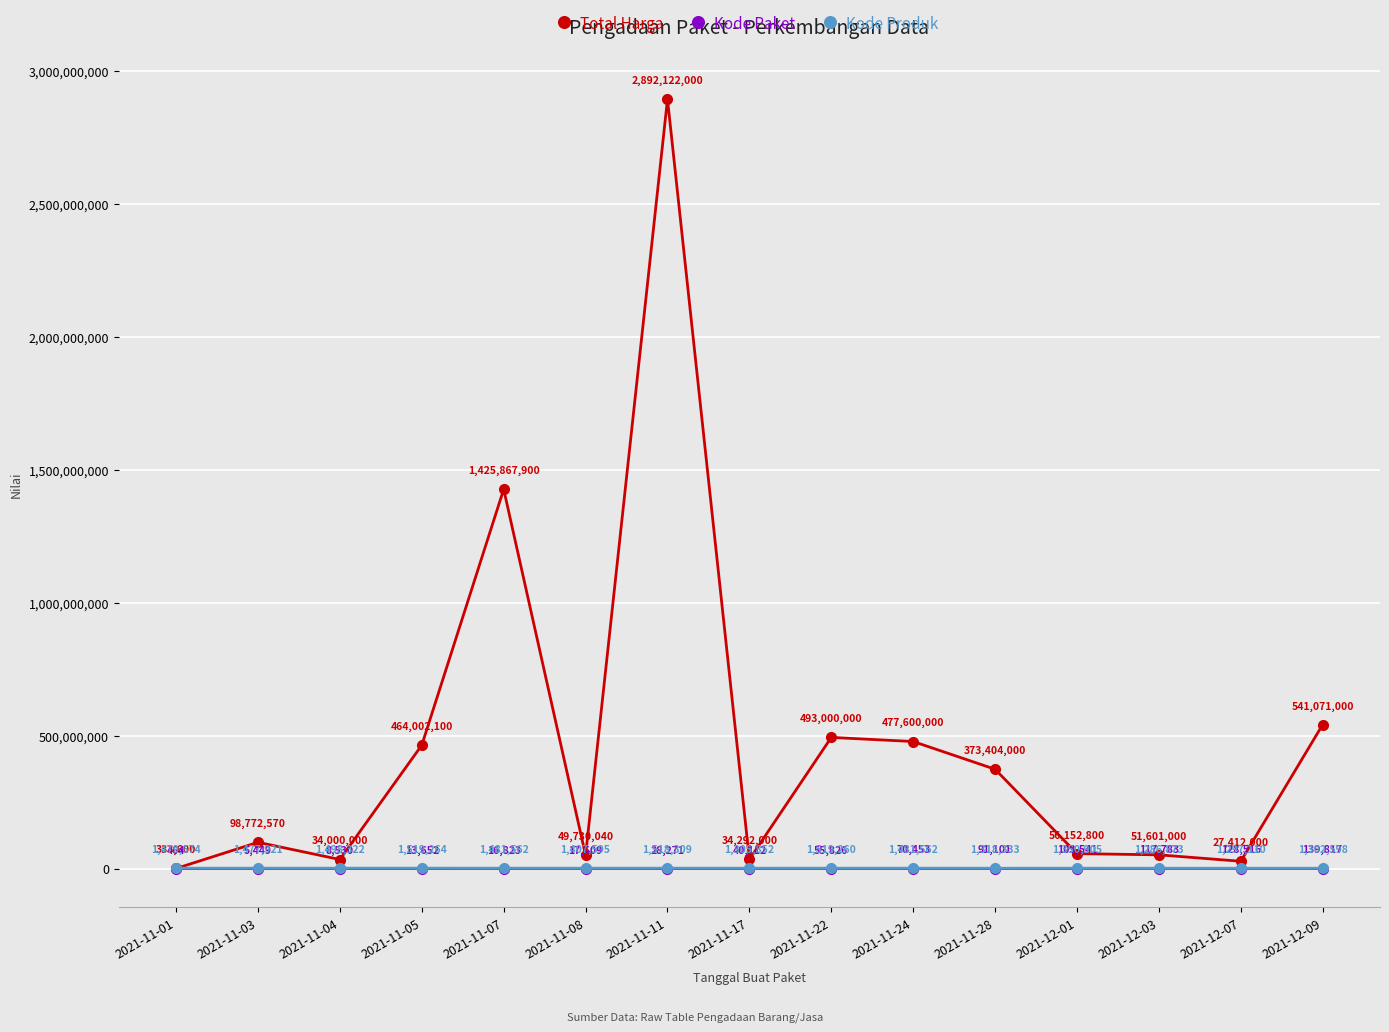

At which label does Kode Produk first exceed 1477921?

2021-11-01